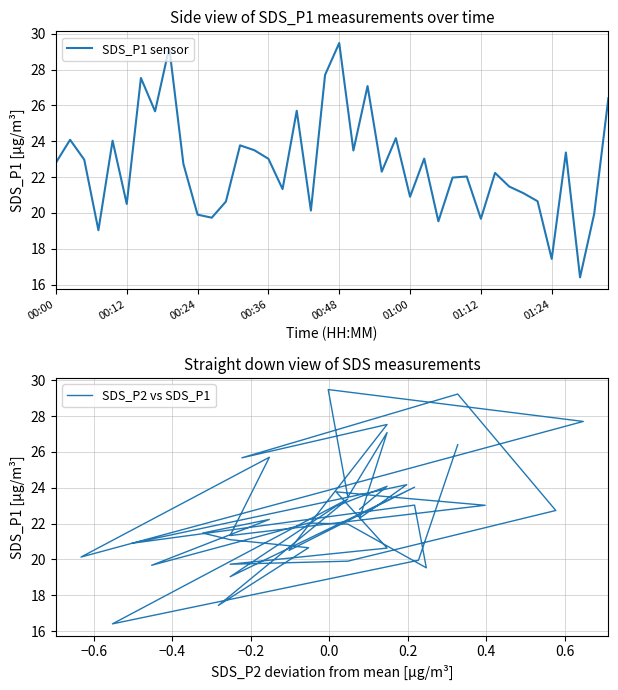

Reading left to right, transcribe all the data shown in this chart.

SDS_P1 sensor: 22.8	24.1	23.0	19.0	24.0	20.5	27.5	25.7	29.2	22.7	19.9	19.7	20.6	23.8	23.5	23.0	21.3	25.7	20.1	27.7	29.5	23.5	27.1	22.3	24.2	20.9	23.0	19.5	22.0	22.0	19.7	22.2	21.5	21.1	20.6	17.4	23.4	16.4	19.9	26.4
SDS_P2 vs SDS_P1: 22.8	24.1	23.0	19.0	24.0	20.5	27.5	25.7	29.2	22.7	19.9	19.7	20.6	23.8	23.5	23.0	21.3	25.7	20.1	27.7	29.5	23.5	27.1	22.3	24.2	20.9	23.0	19.5	22.0	22.0	19.7	22.2	21.5	21.1	20.6	17.4	23.4	16.4	19.9	26.4